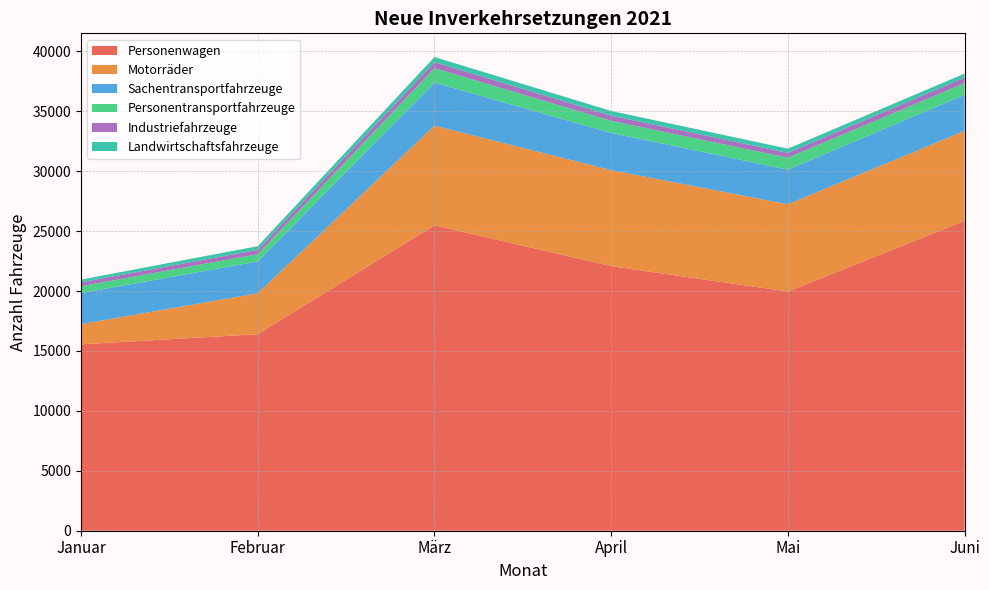

Reading left to right, list all the values displayed in this chart.

Personenwagen: 15552	16400	25483	22080	19962	25850
Motorräder: 1689	3418	8319	8006	7281	7516
Sachentransportfahrzeuge: 2592	2652	3601	3111	2890	3010
Personentransportfahrzeuge: 570	608	1197	1010	994	978
Industriefahrzeuge: 329	361	499	430	404	453
Landwirtschaftsfahrzeuge: 226	305	430	391	350	340